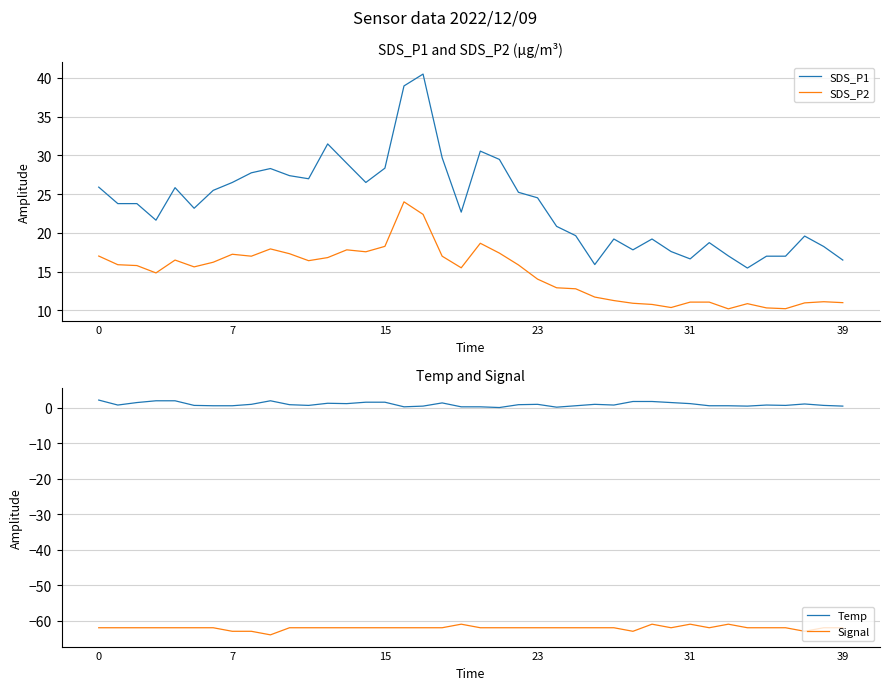

What is the difference between the Temp values at 31 and 10?

0.3